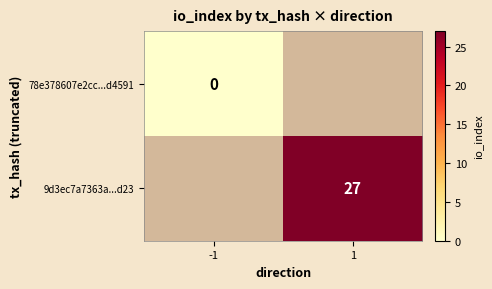

Is it true that 9d3ec7a7363a...d23 equals 27 at 1?

True